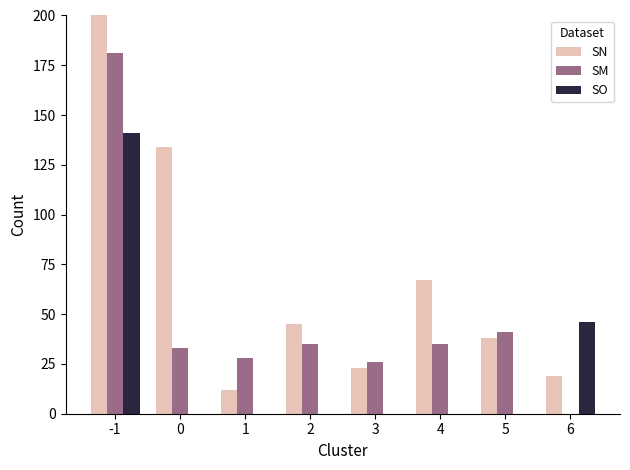

Rank the series by their average value, from lowest to highest.

SO, SM, SN